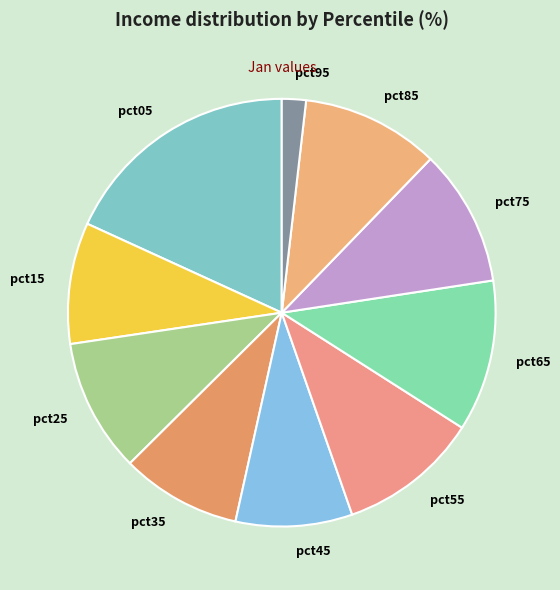

Combined, do pct85 and pct65 account for over 50%?

No